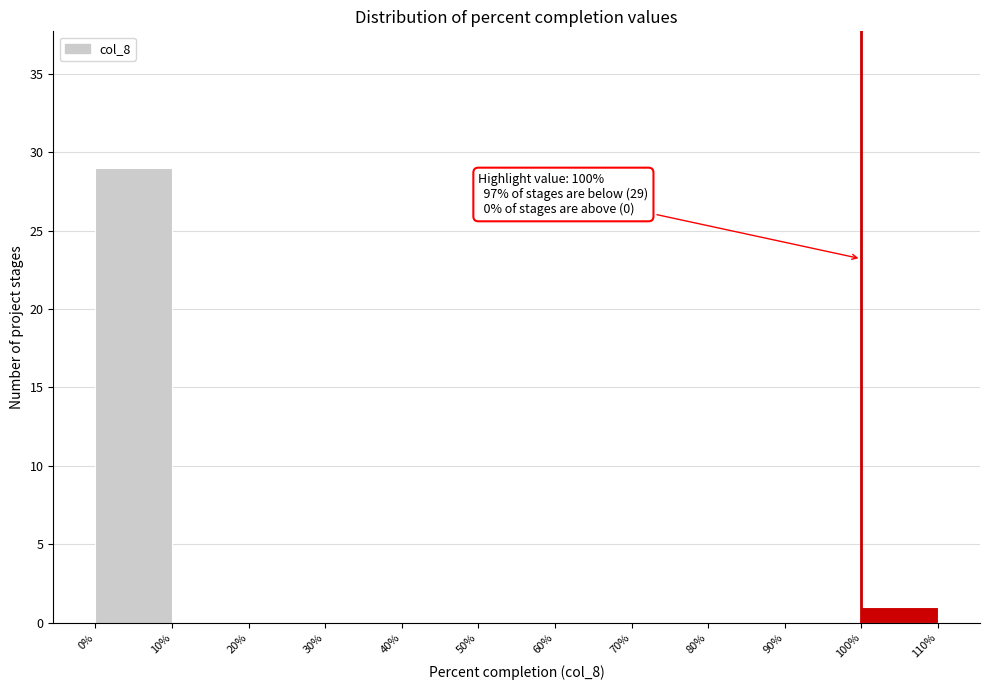

Which range on the x-axis has the tallest bar?

0% to 10%